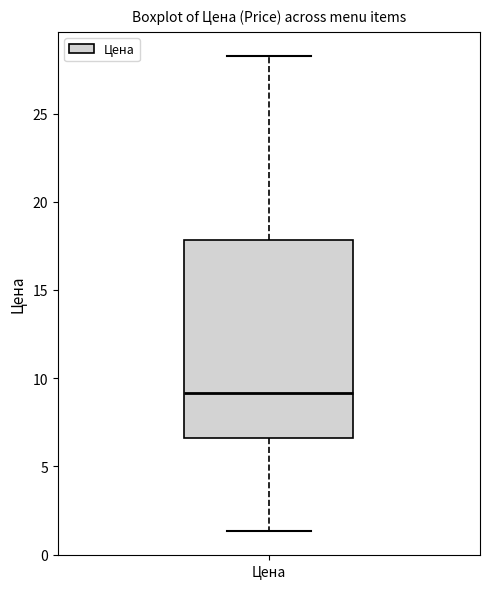

Transcribe this box plot: give where the median line is, the range the box spans, and where the two whiskers end, as read against the y-axis. The values are not printed on the chart, so give them approximately, as read against the axis.

median 9.0, box 6.5 to 18.0, whiskers 1.5 to 28.5